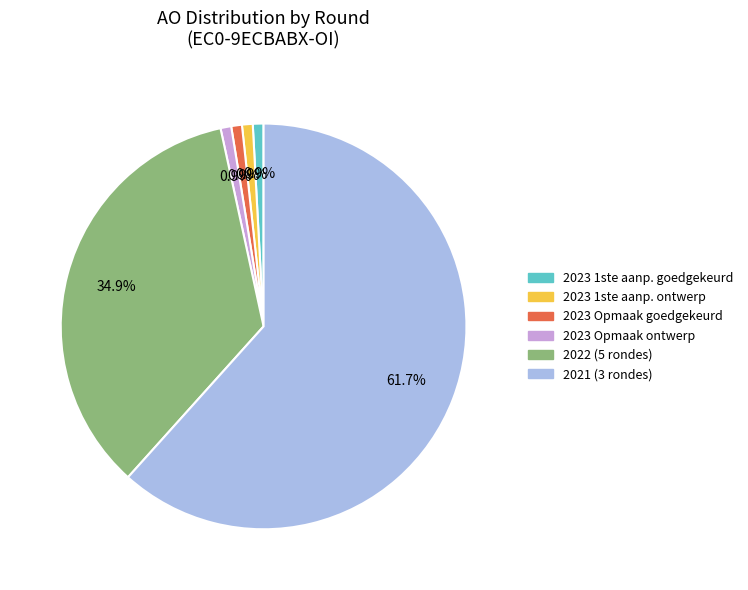

How much of the chart is everything except 2023 1ste aanp. goedgekeurd?

99.1%